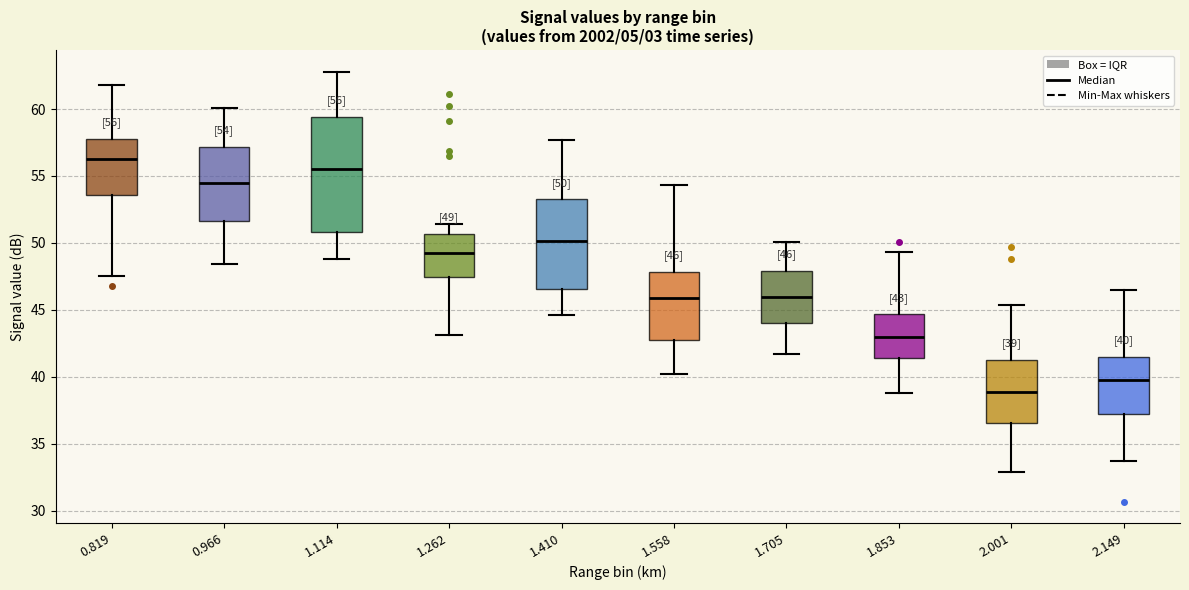

Which box is the tallest, from its lower edge to its upper edge?

1.114